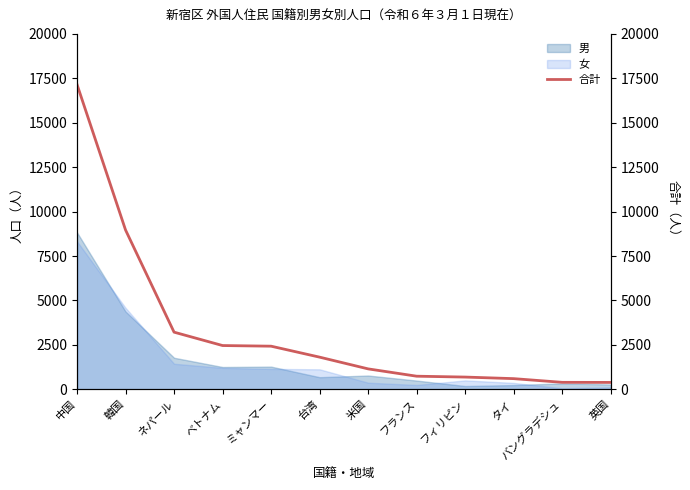

The value at ミャンマー is 3748. True or false?

False